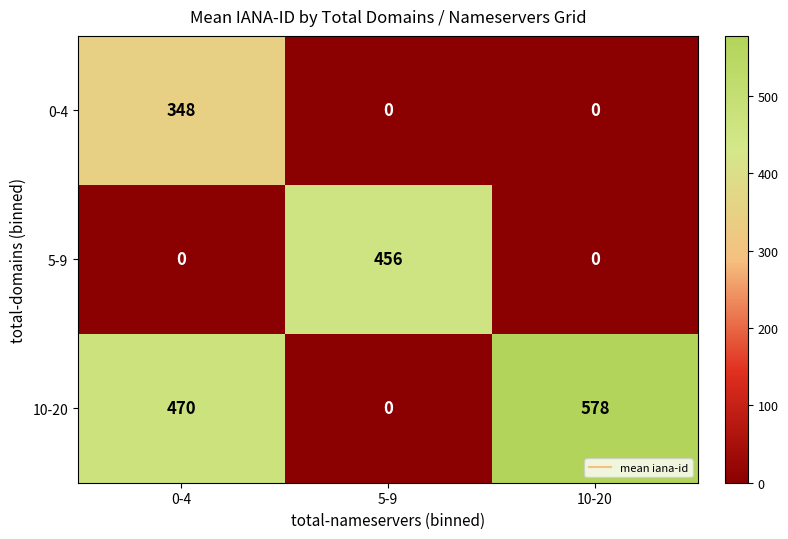

What is the spread (max minus min) of values at 5-9?

456